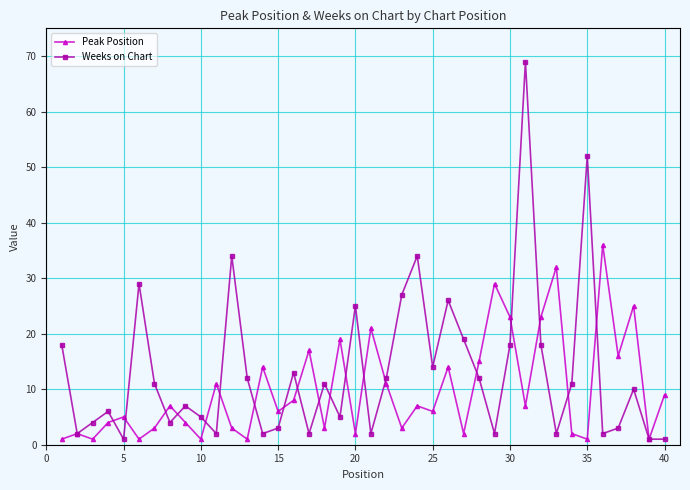

Which series has the widest spread of values?

Weeks on Chart